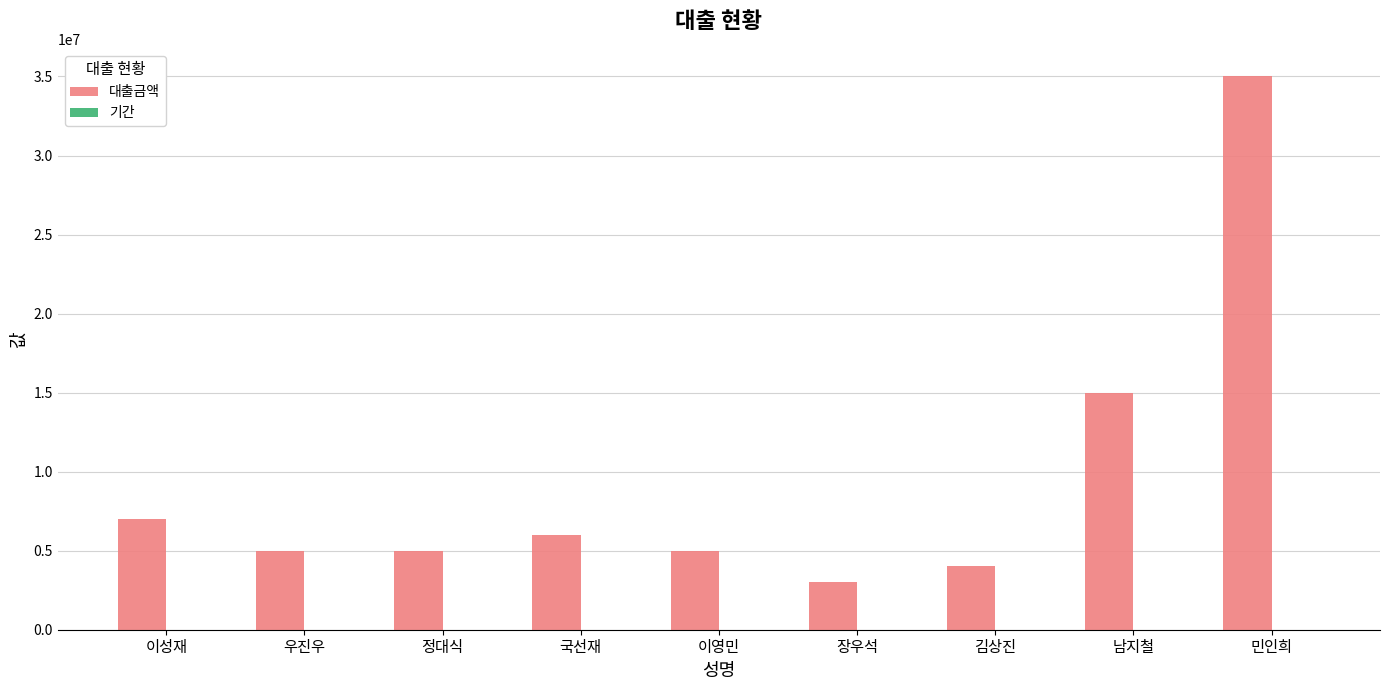

What is the maximum value for 대출금액?

35000000